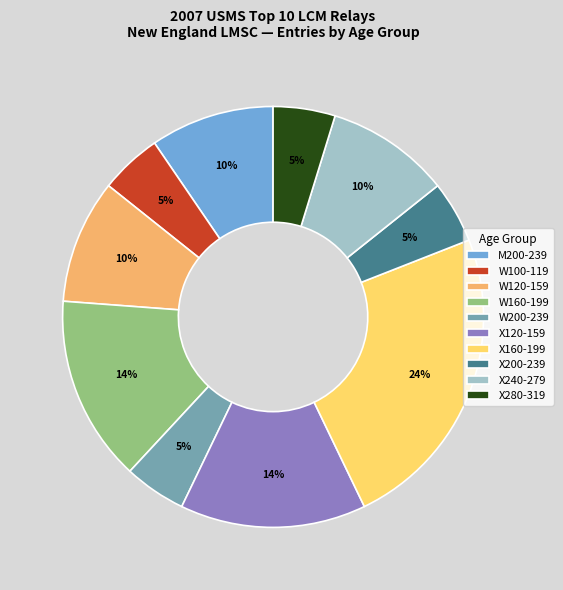

Which category has the biggest portion of the pie?

X160-199